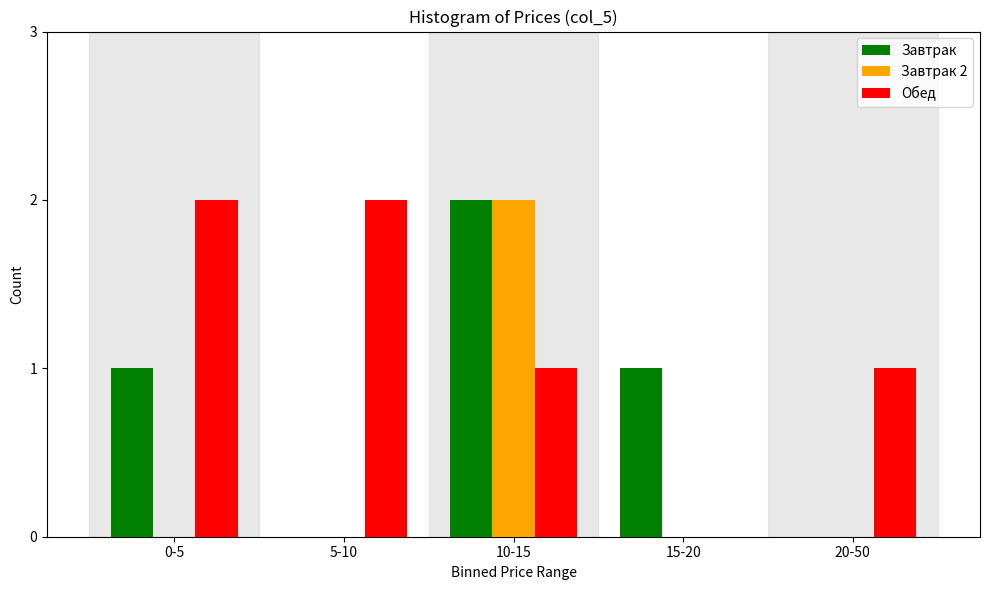

Reading right to left, extract all data points from this chart.

Завтрак: 20-50=0	15-20=1	10-15=2	5-10=0	0-5=1
Завтрак 2: 20-50=0	15-20=0	10-15=2	5-10=0	0-5=0
Обед: 20-50=1	15-20=0	10-15=1	5-10=2	0-5=2